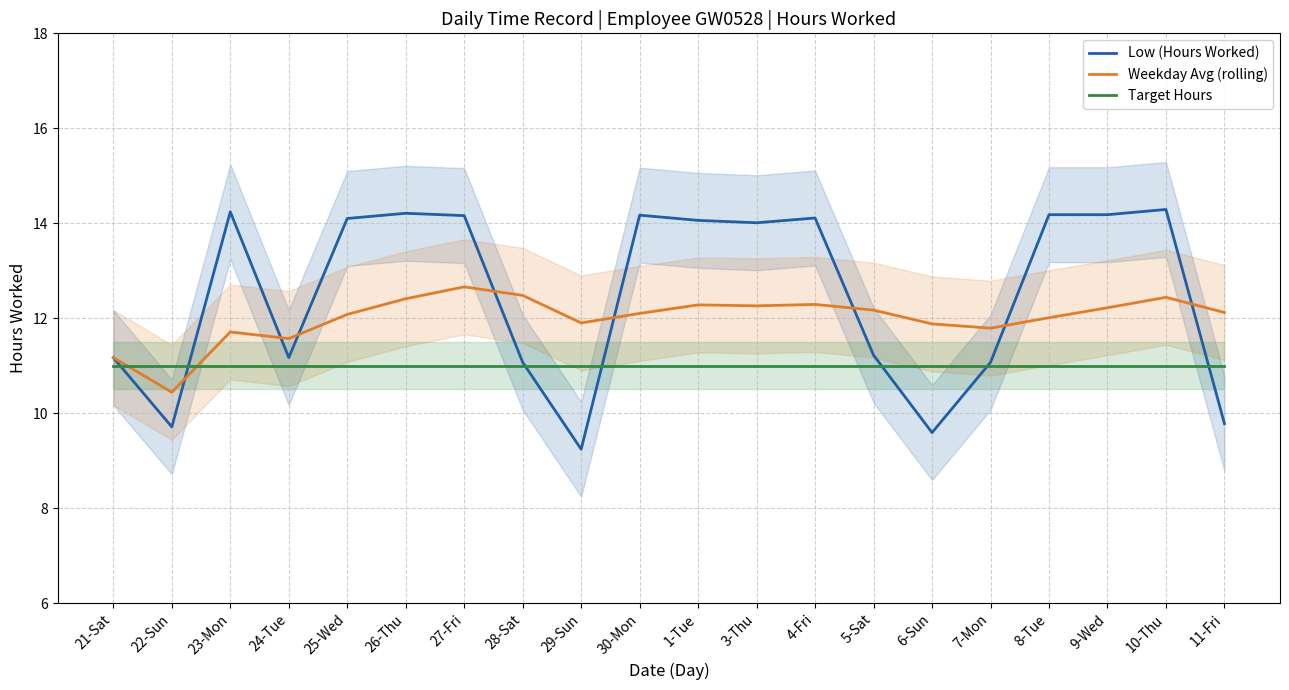

What is the difference between the second highest and minimum values in the Low (Hours Worked) series?

5.0